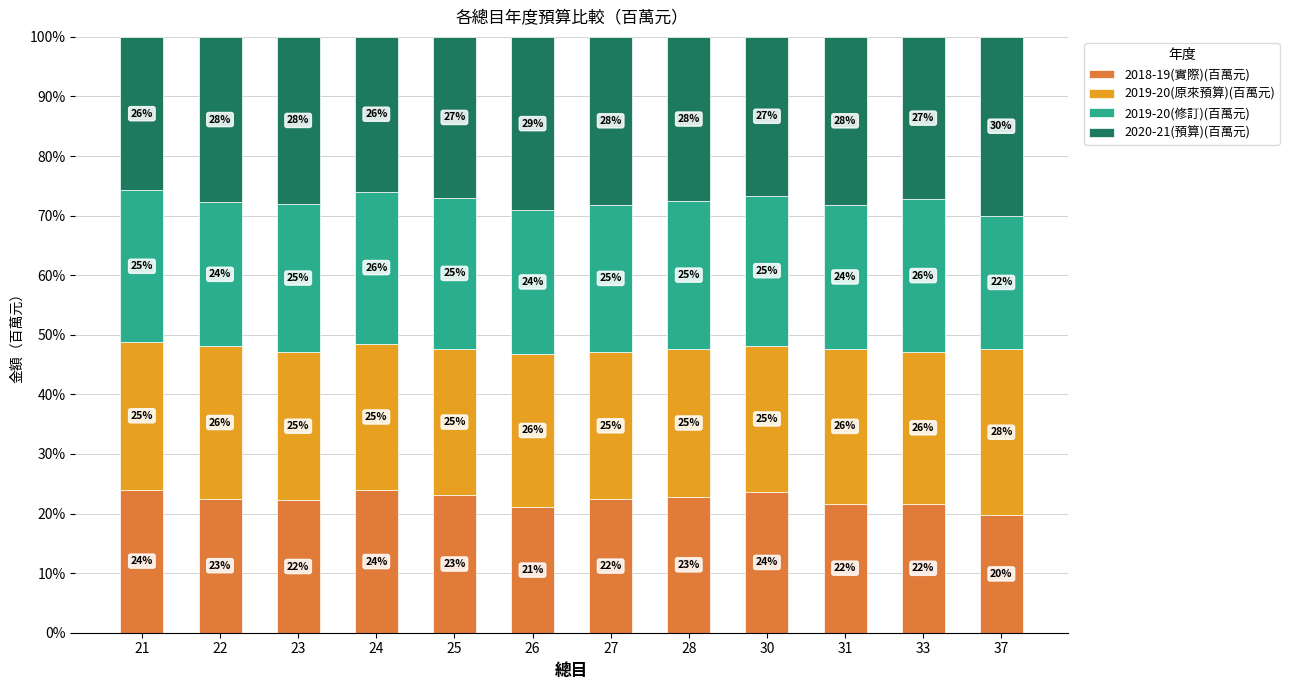

What is the total value across all series at 26?

100.0